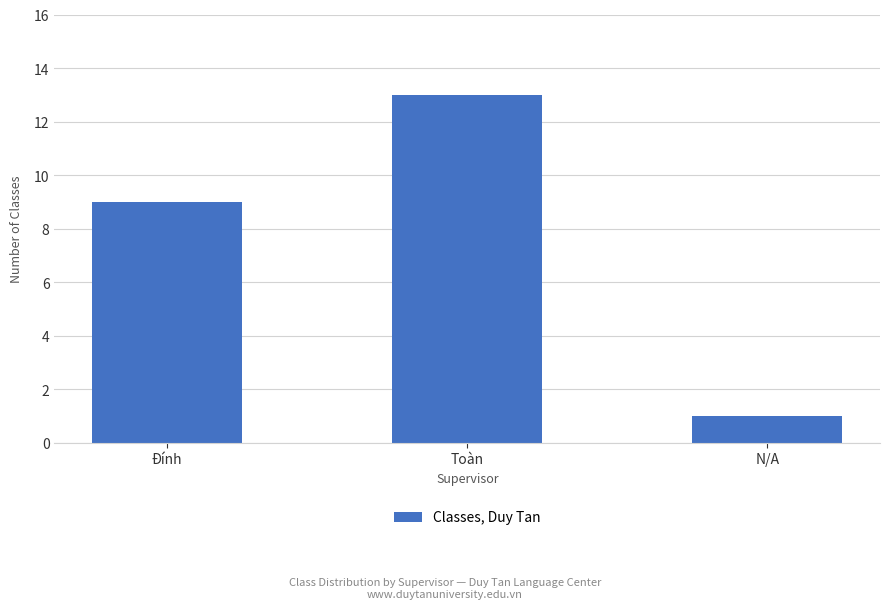

What is the difference between the values at N/A and Đính?

8